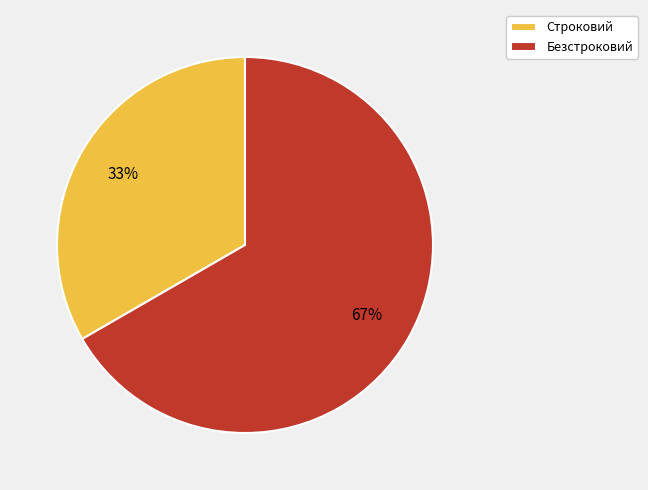

To the nearest percent, what is the combined percentage of Строковий and Безстроковий?

100%